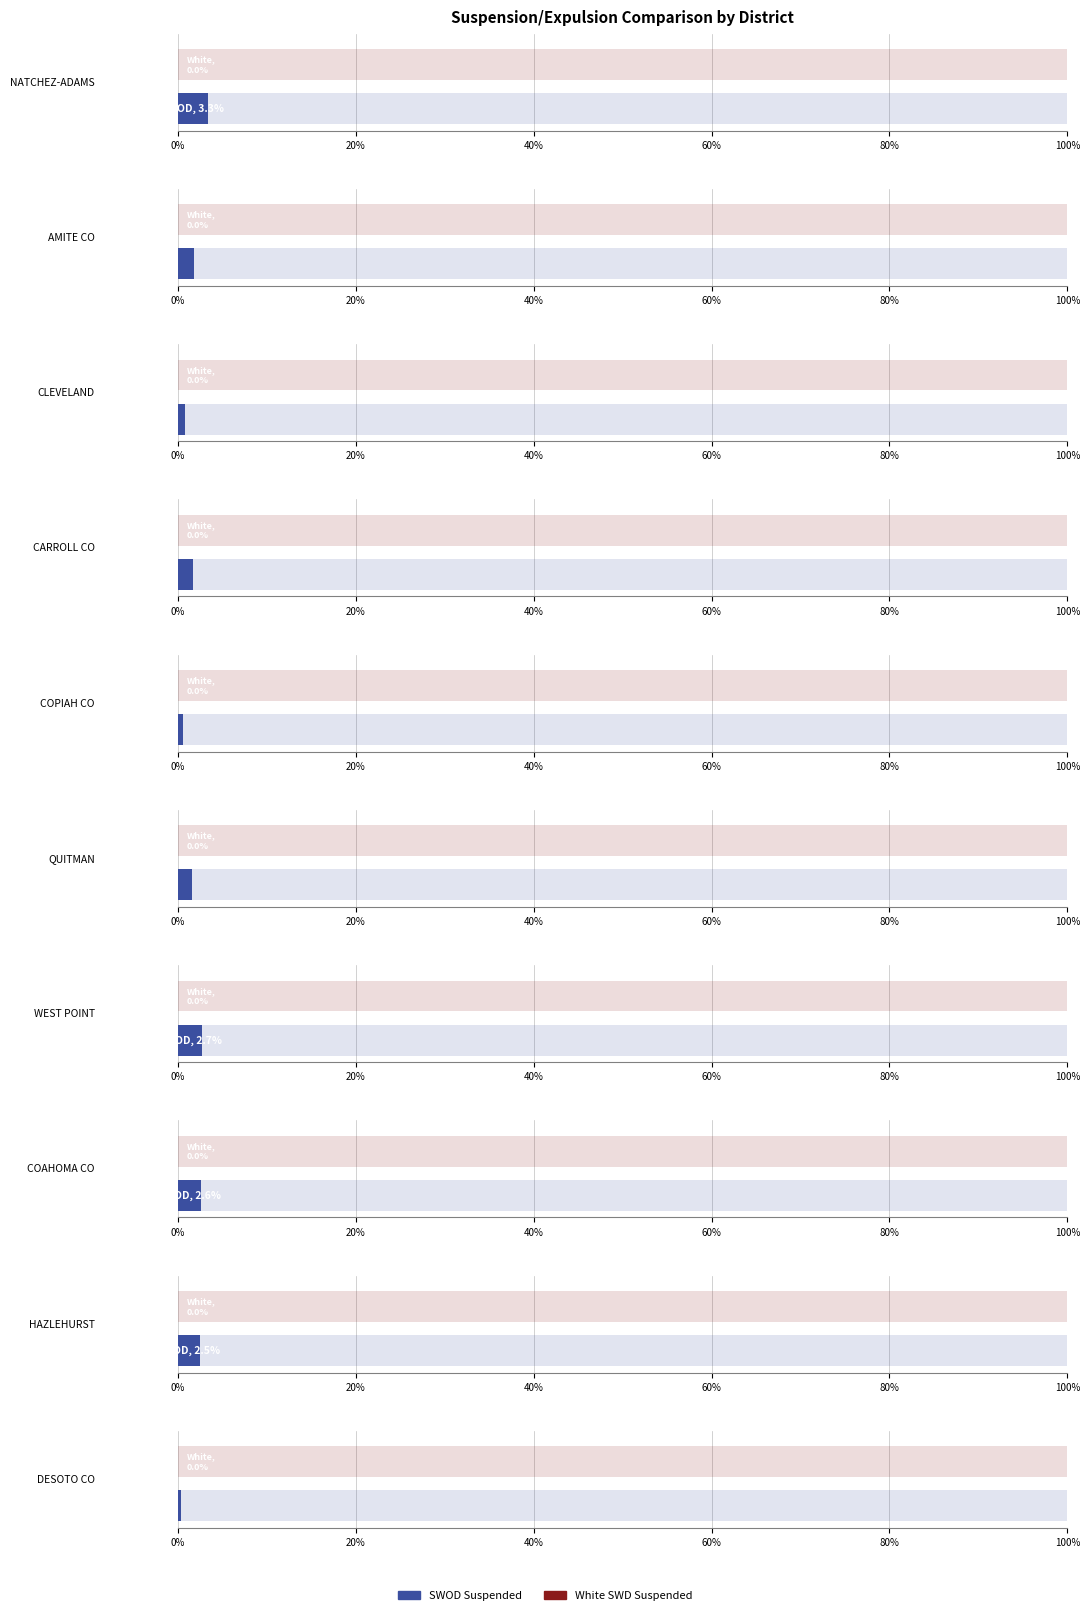

What is the label of the 3rd bar from the right?

COAHOMA CO